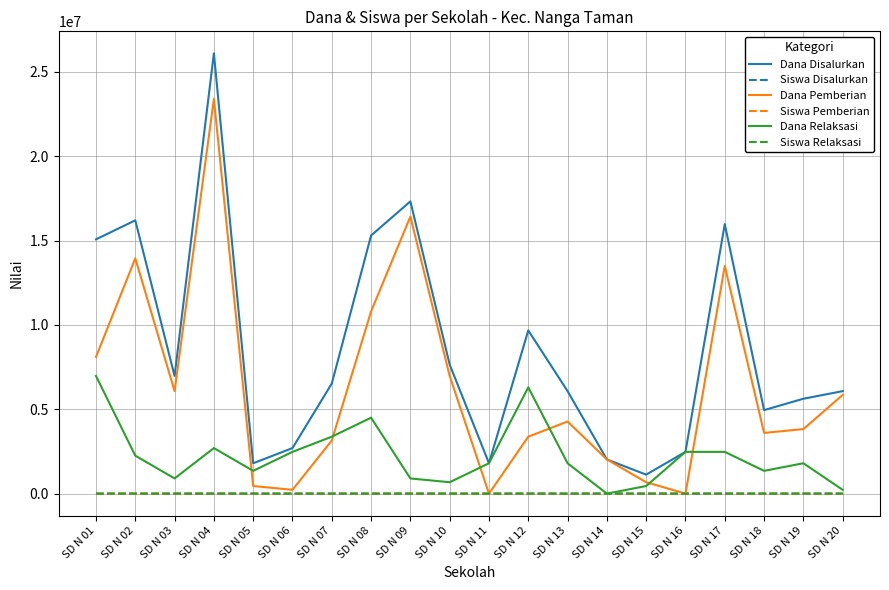

How many series are shown in this chart?

6